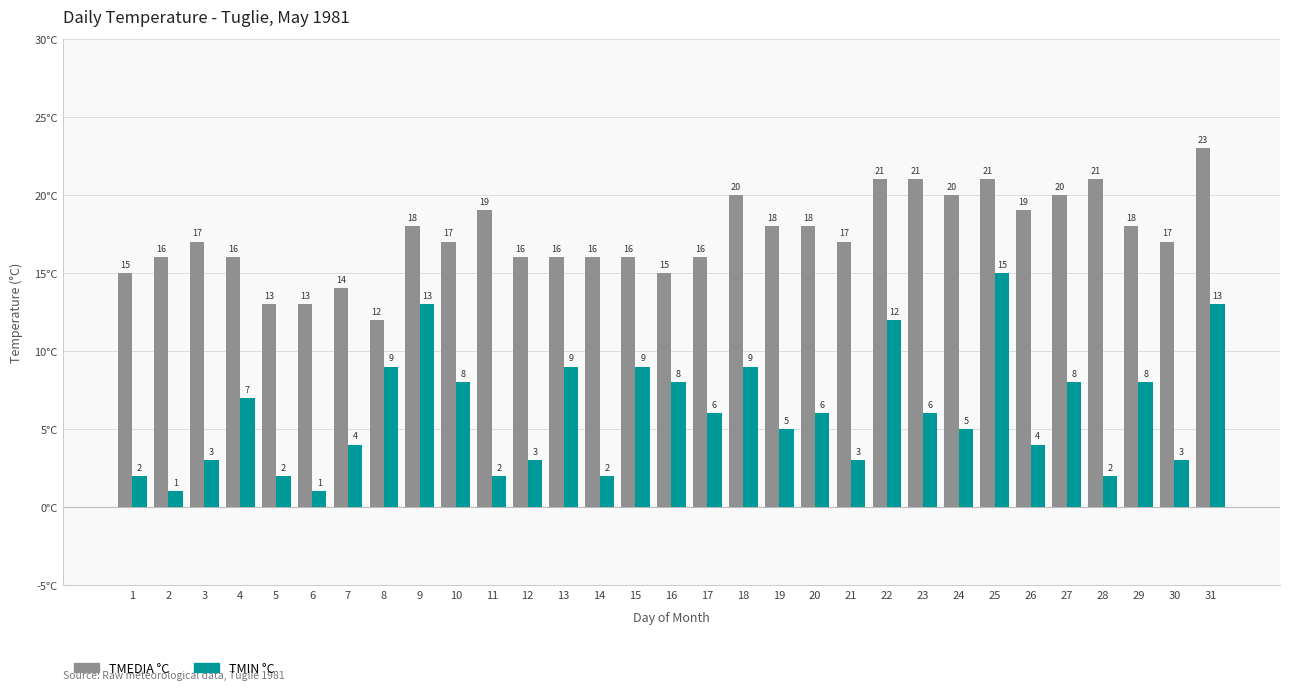

What is the smallest value displayed?

1